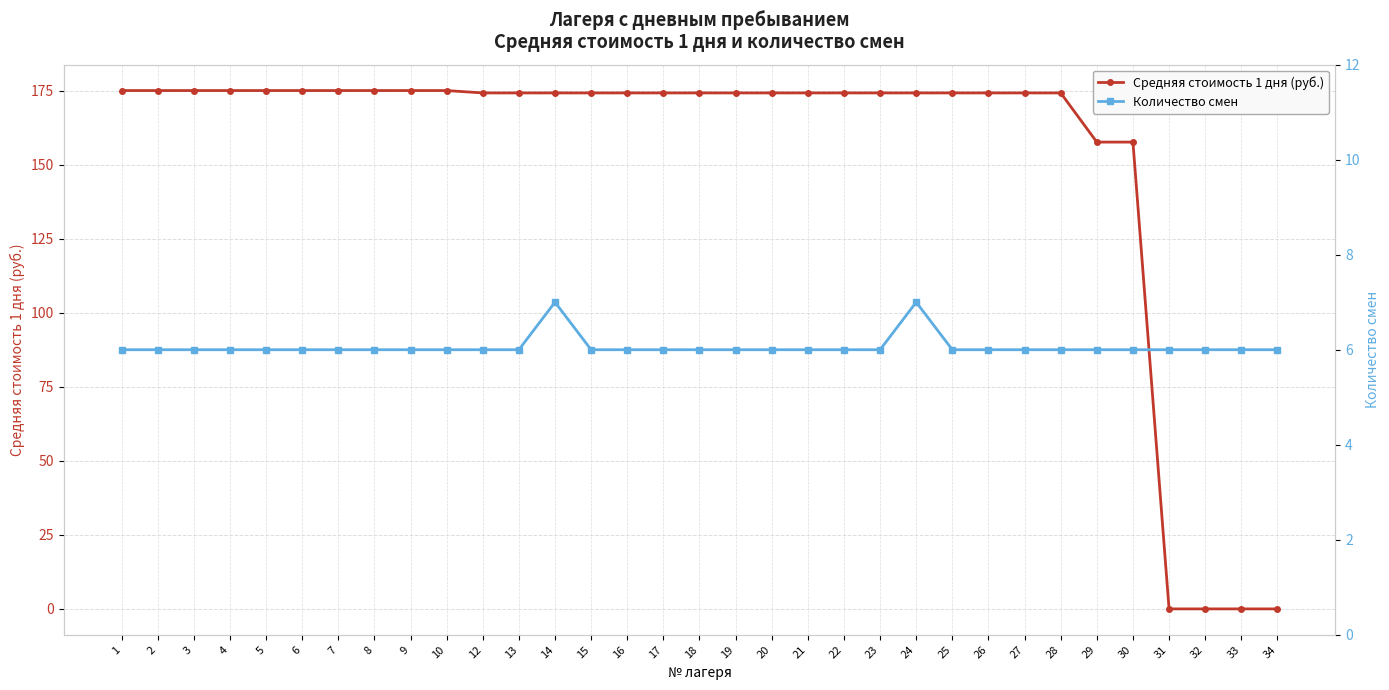

What is the value of the Средняя стоимость 1 дня (руб.) point at the 16th from the left?

174.2